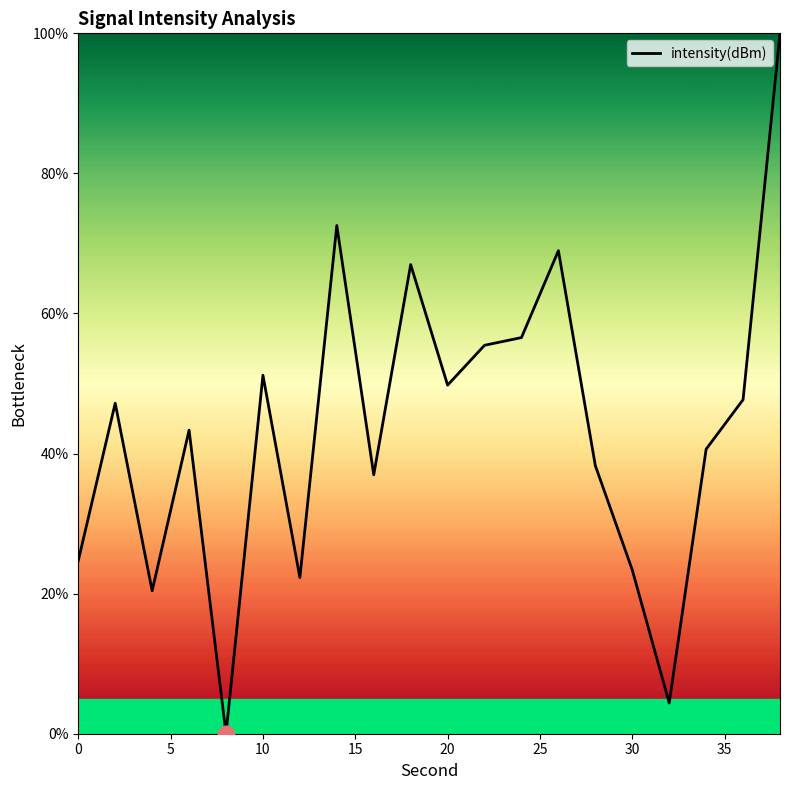

What is the greatest value displayed?

100.0